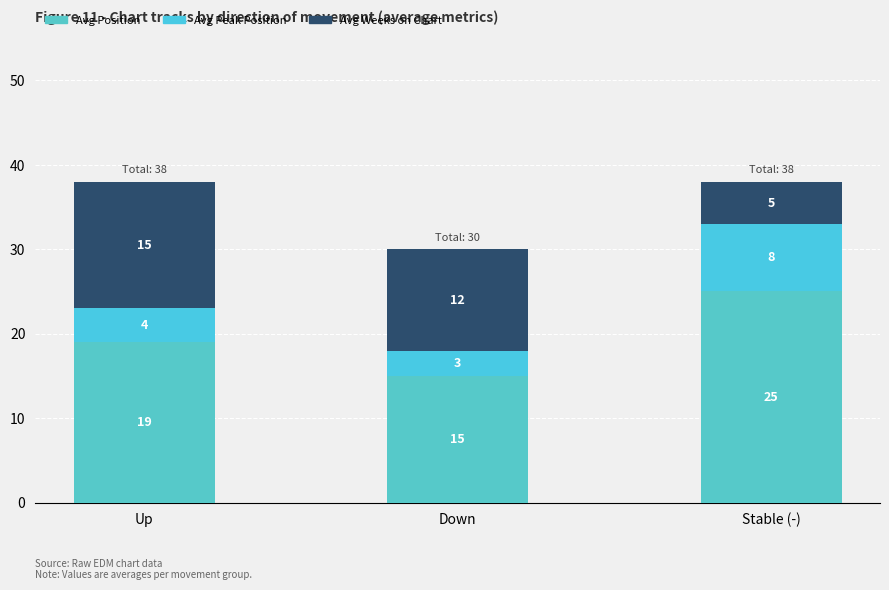

Where does the Avg Peak Position series first go above 4?

Stable (-)